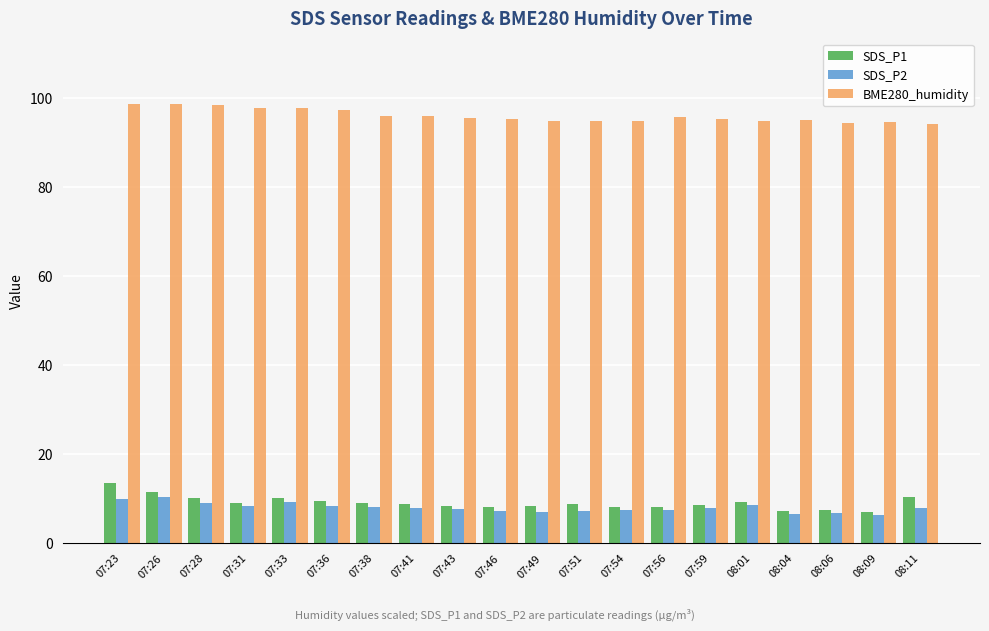

Rank the series by their maximum value, from lowest to highest.

SDS_P2, SDS_P1, BME280_humidity